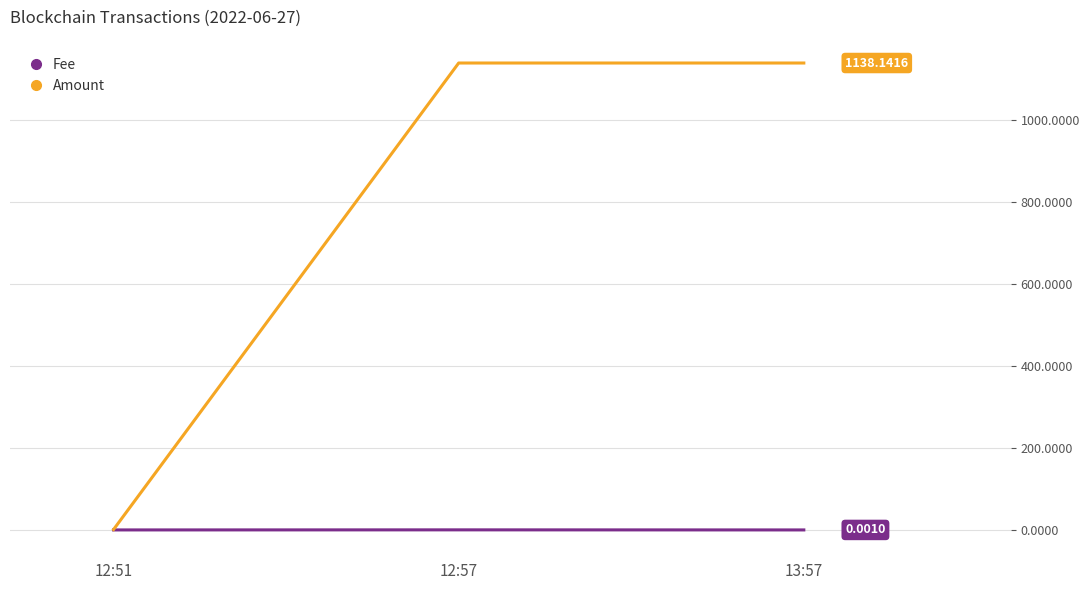

What is the difference between the Fee values at 12:57 and 12:51?

0.2